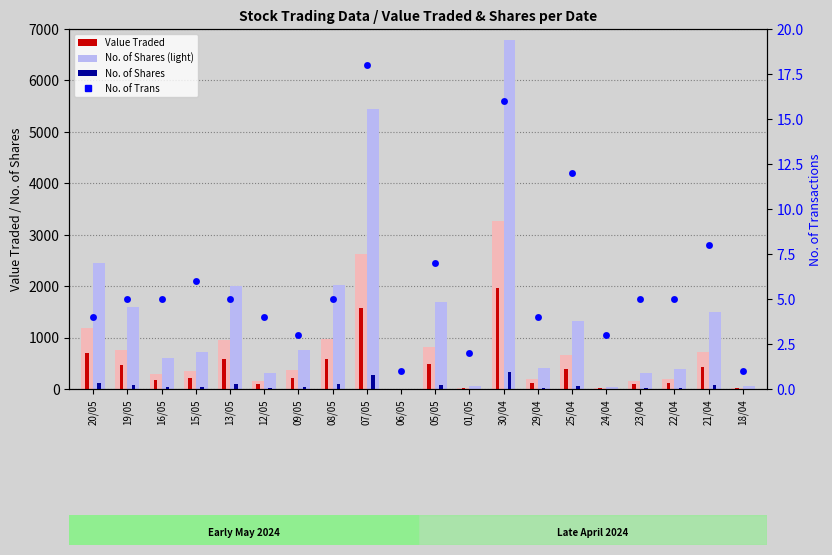

At which category is the sum across all series the highest?

30/04